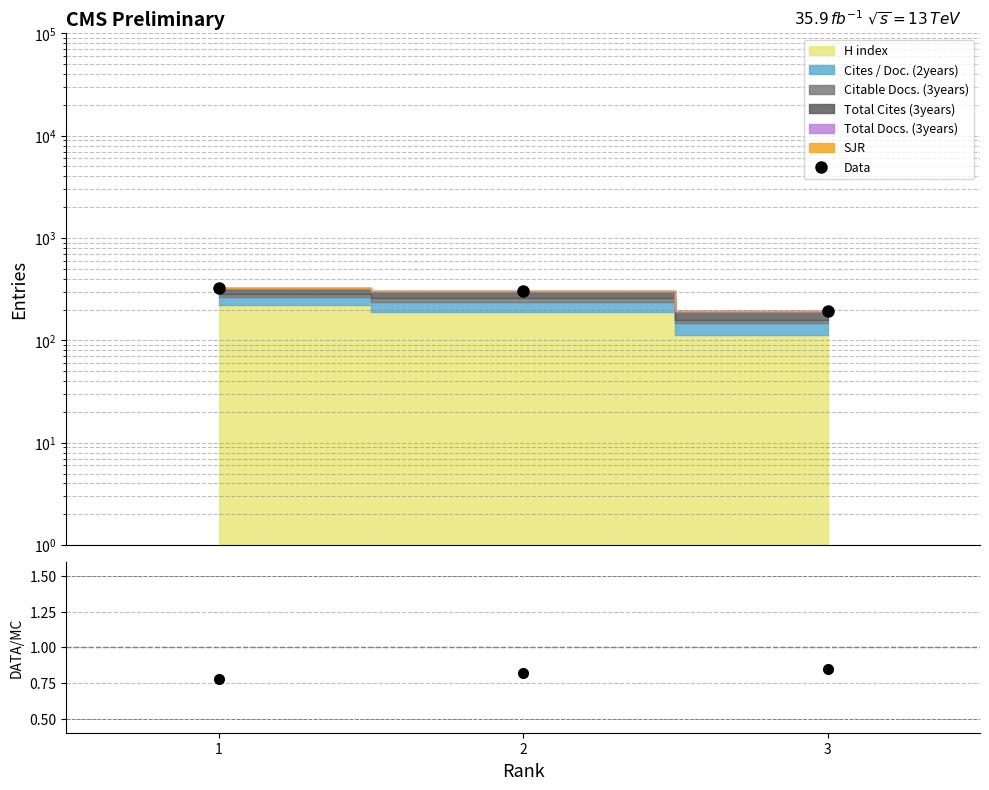

What is the maximum value shown in the chart?

326